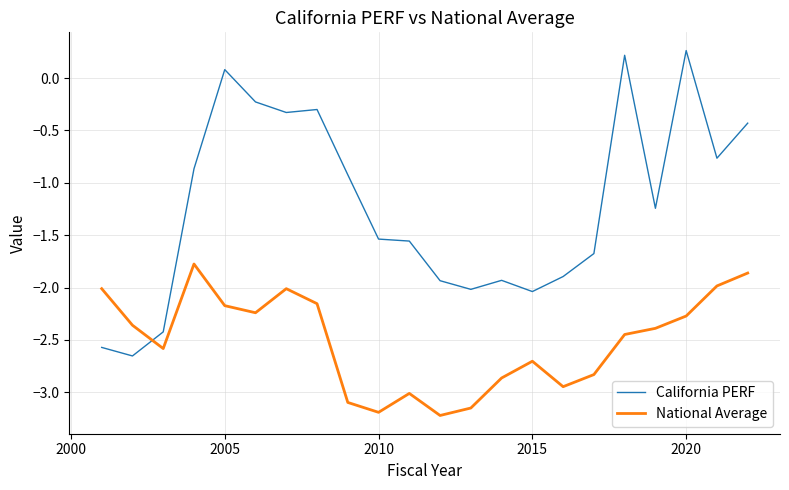

What is the smallest value displayed?

-3.2